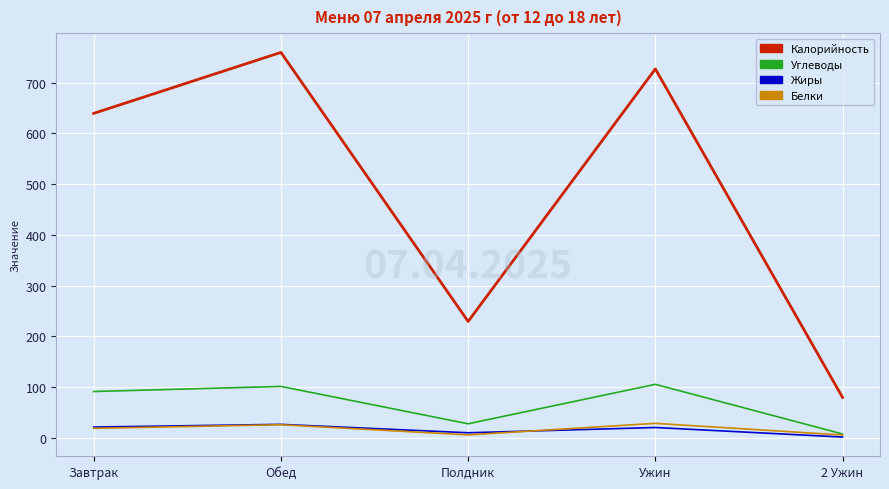

Between Обед and Полдник, which series saw the biggest shift?

Калорийность